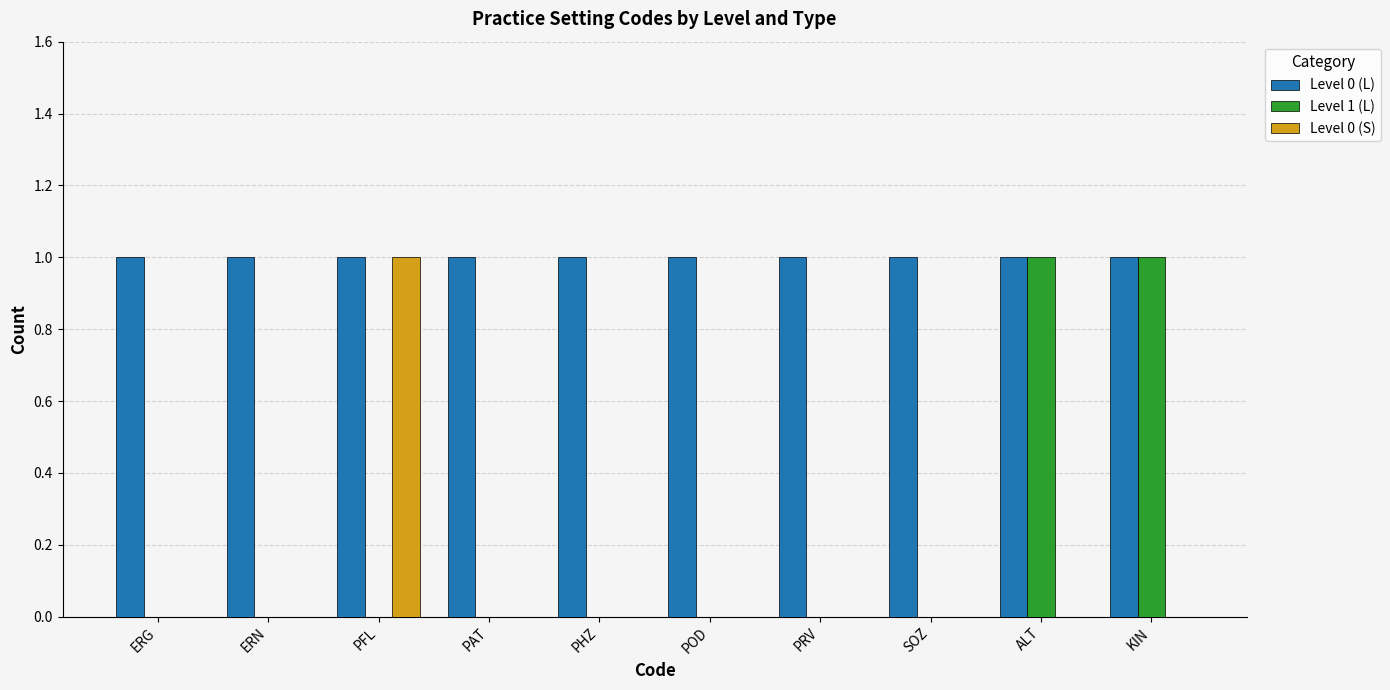

What is the difference between the Level 0 (S) values at SOZ and PFL?

1